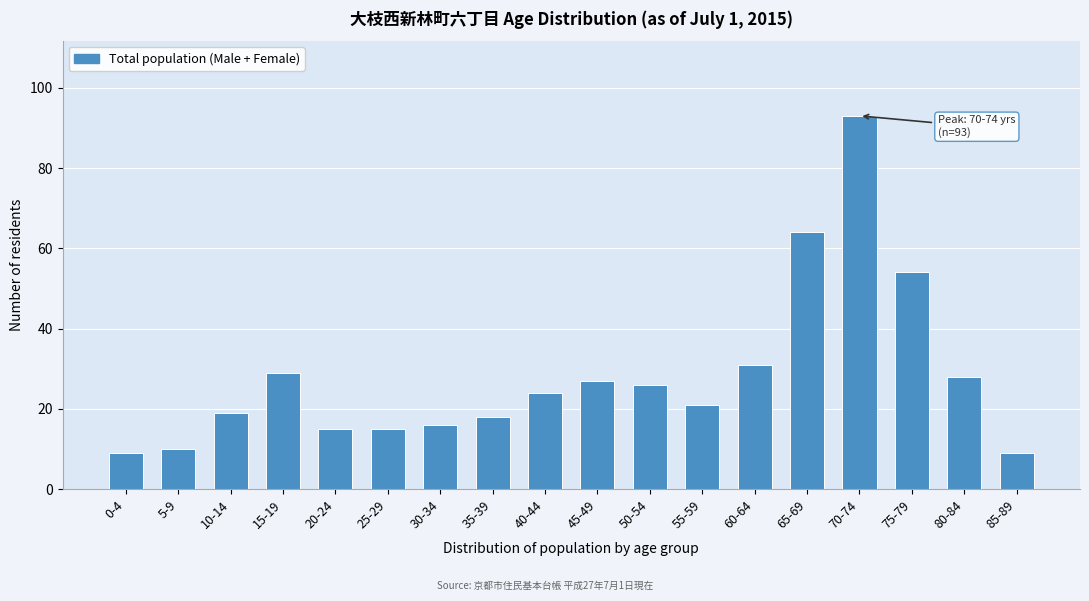

Reading left to right, list all the values displayed in this chart.

0-4=9	5-9=10	10-14=19	15-19=29	20-24=15	25-29=15	30-34=16	35-39=18	40-44=24	45-49=27	50-54=26	55-59=21	60-64=31	65-69=64	70-74=93	75-79=54	80-84=28	85-89=9